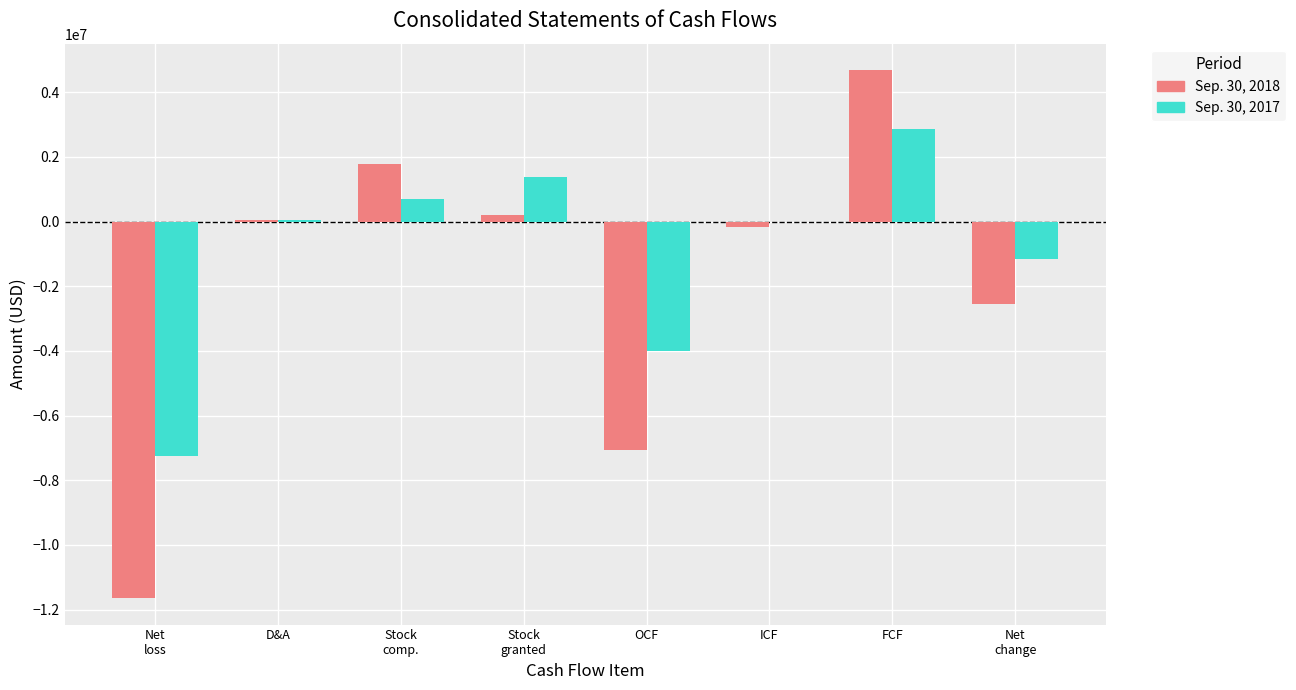

The value of Sep. 30, 2018 at FCF is 7698228. True or false?

False